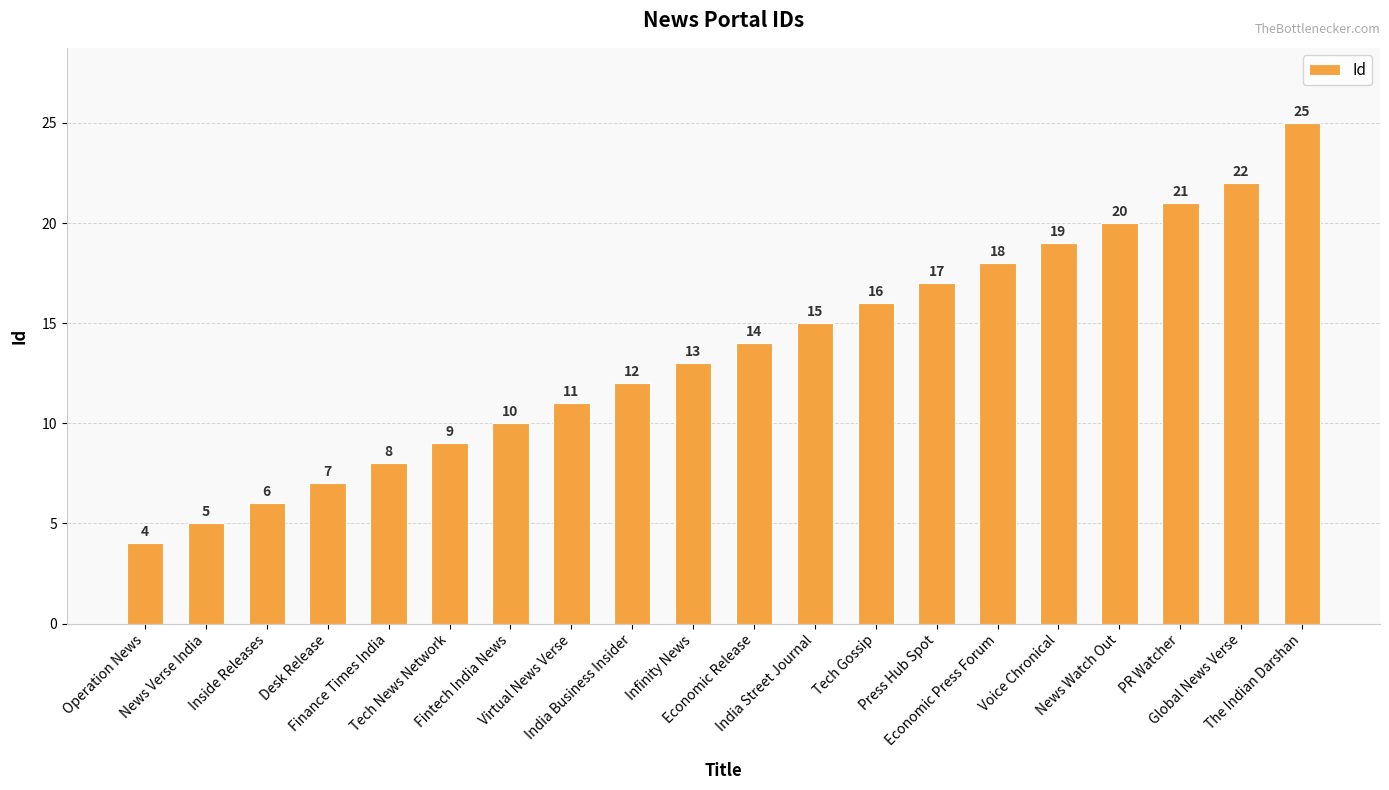

Rank the categories by value from highest to lowest.

The Indian Darshan, Global News Verse, PR Watcher, News Watch Out, Voice Chronical, Economic Press Forum, Press Hub Spot, Tech Gossip, India Street Journal, Economic Release, Infinity News, India Business Insider, Virtual News Verse, Fintech India News, Tech News Network, Finance Times India, Desk Release, Inside Releases, News Verse India, Operation News